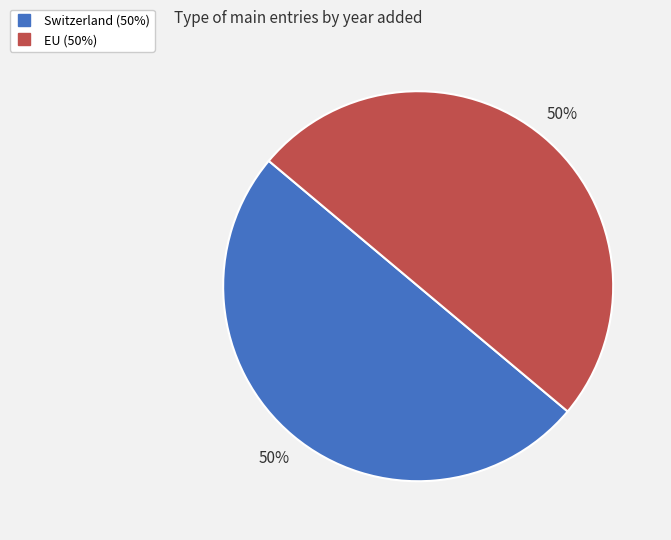

Combined, do EU and Switzerland account for over 50%?

Yes